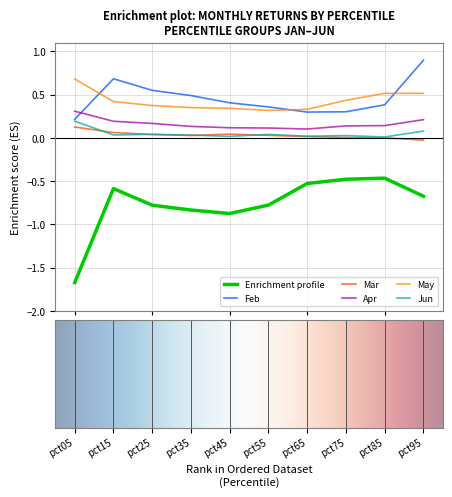

True or false: Jun and Apr cross at least once.

False